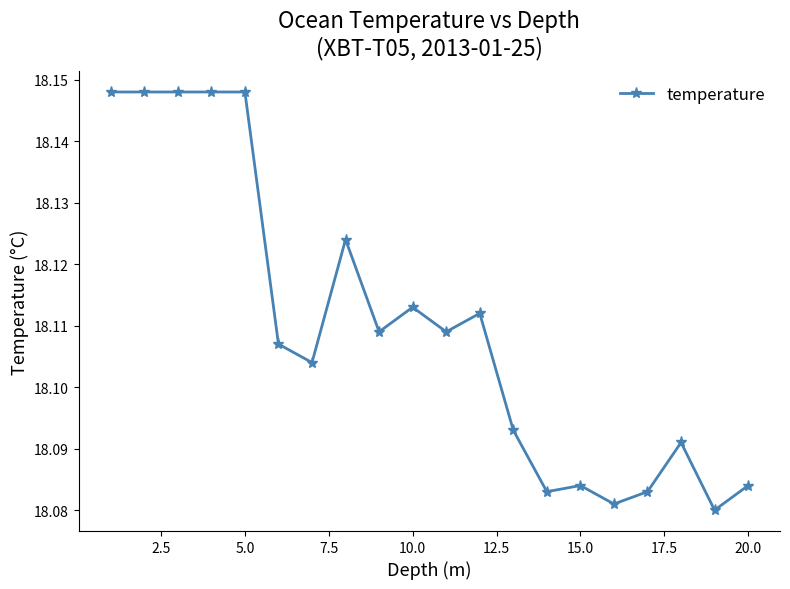

What is the sum of all values?

362.2